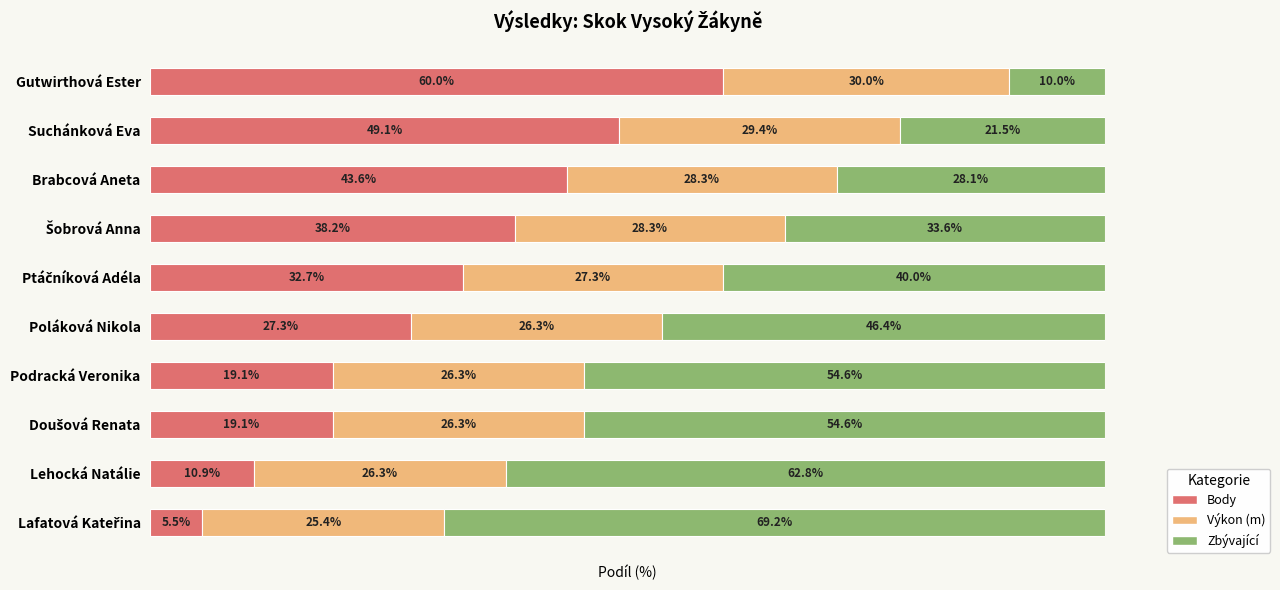

At which label does Body reach its peak?

Gutwirthová Ester